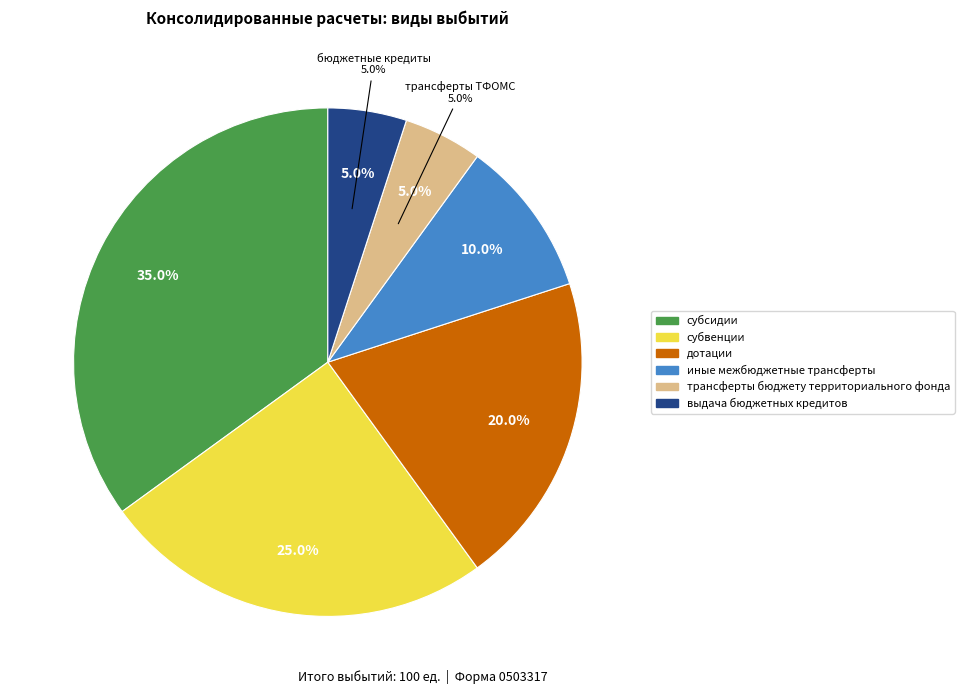

What percentage is NOT represented by выдача бюджетных кредитов?

95.0%